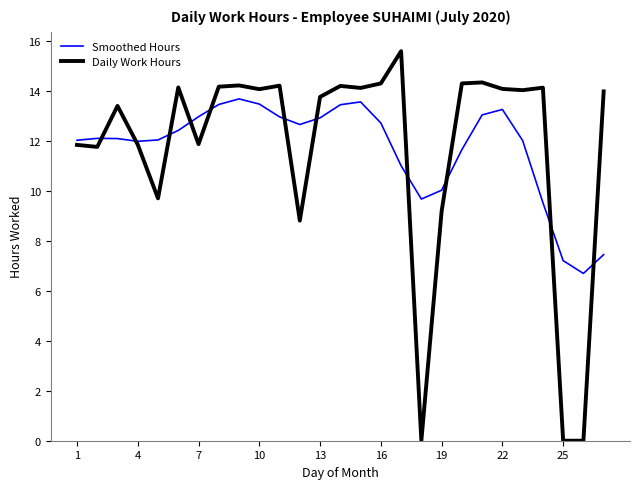

True or false: Smoothed Hours and Daily Work Hours cross at least once.

True